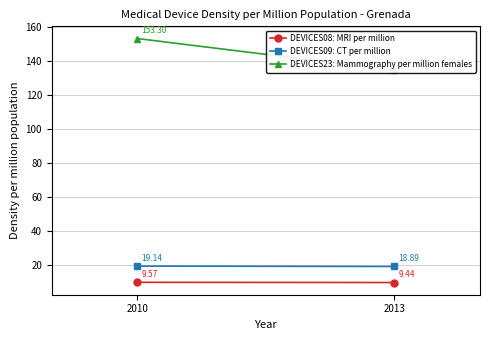

What are all the series names shown in the legend?

DEVICES08: MRI per million, DEVICES09: CT per million, DEVICES23: Mammography per million females